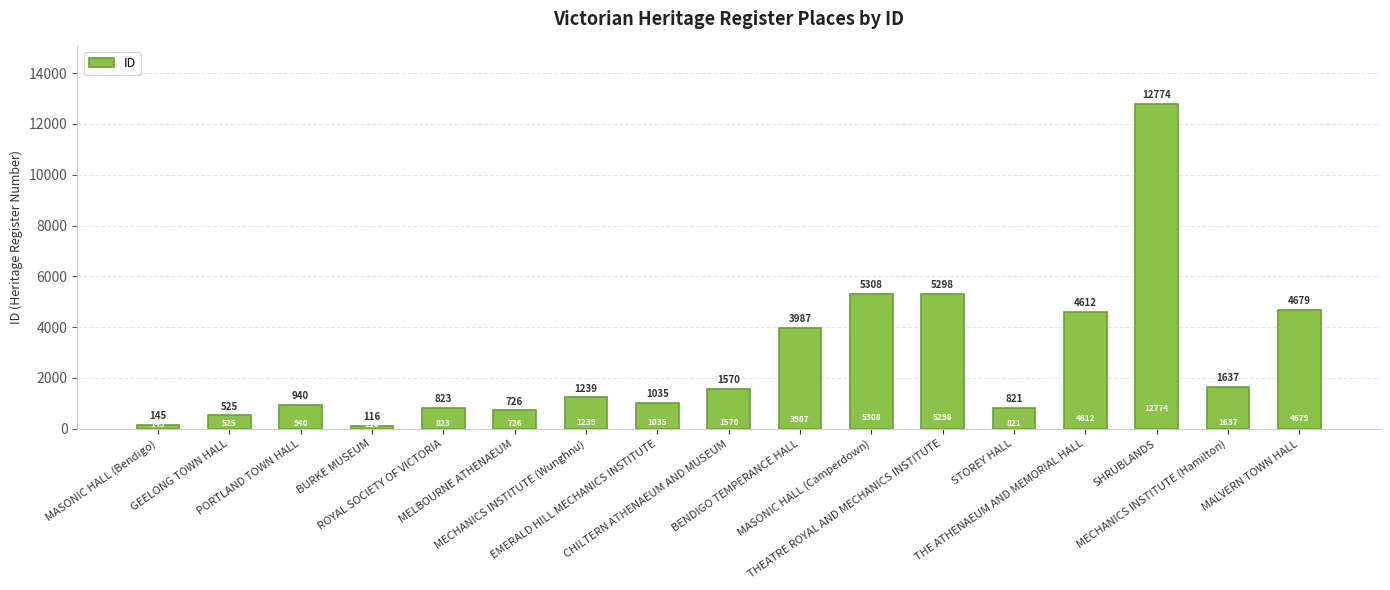

Rank the categories by value from highest to lowest.

SHRUBLANDS, MASONIC HALL (Camperdown), THEATRE ROYAL AND MECHANICS INSTITUTE, MALVERN TOWN HALL, THE ATHENAEUM AND MEMORIAL HALL, BENDIGO TEMPERANCE HALL, MECHANICS INSTITUTE (Hamilton), CHILTERN ATHENAEUM AND MUSEUM, MECHANICS INSTITUTE (Wunghnu), EMERALD HILL MECHANICS INSTITUTE, PORTLAND TOWN HALL, ROYAL SOCIETY OF VICTORIA, STOREY HALL, MELBOURNE ATHENAEUM, GEELONG TOWN HALL, MASONIC HALL (Bendigo), BURKE MUSEUM